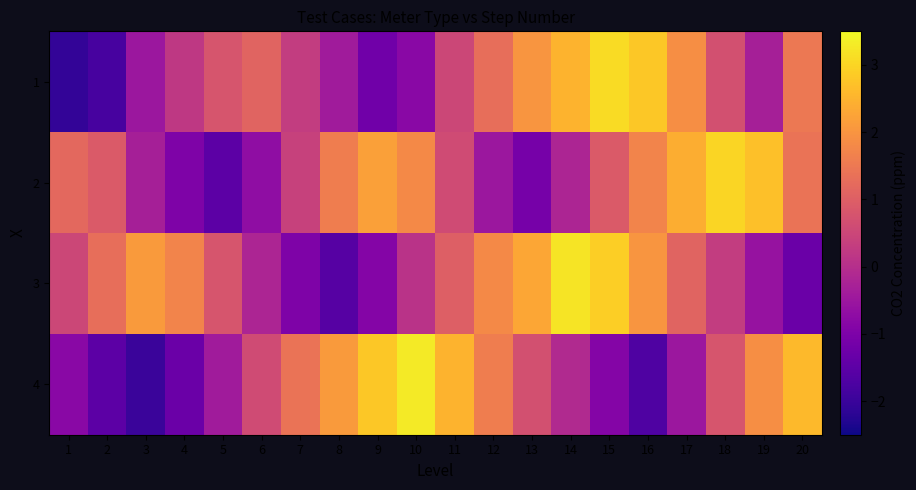

At 8, list the series in order from smallest to largest.

3, 1, 2, 4